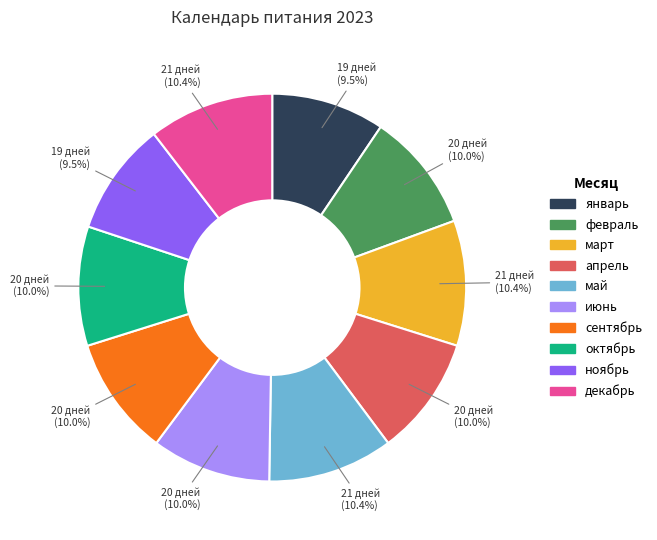

Approximately how many times larger is the value at сентябрь compared to апрель?

1.0